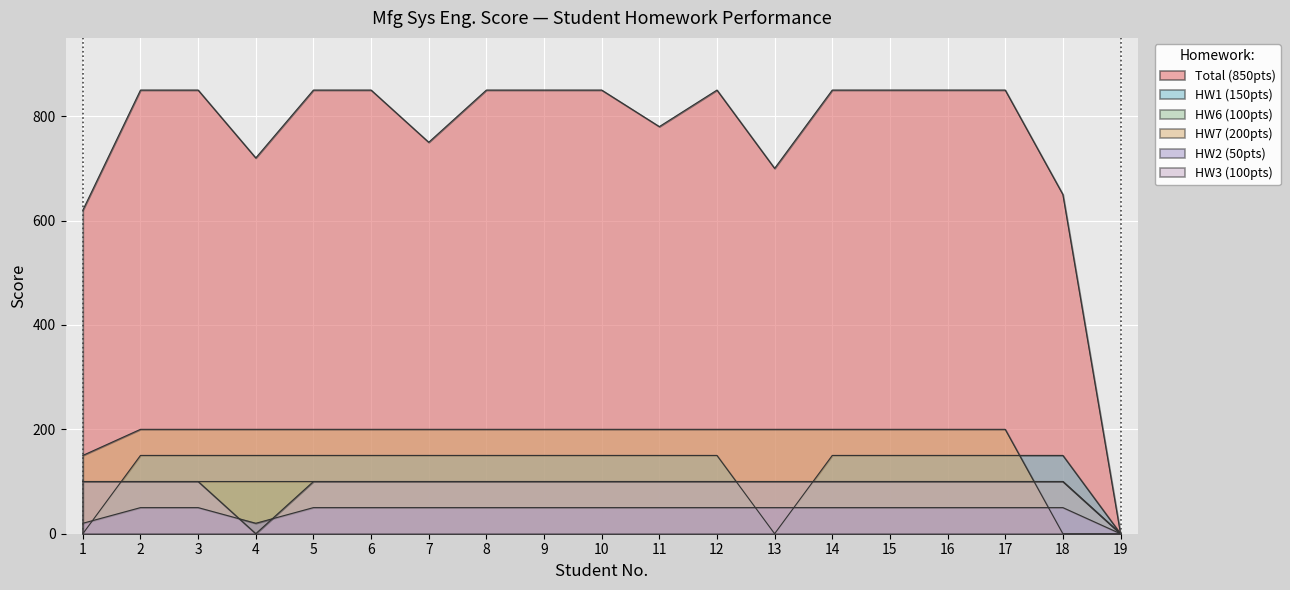

What are all the series names shown in the legend?

Total (850pts), HW1 (150pts), HW6 (100pts), HW7 (200pts), HW2 (50pts), HW3 (100pts)